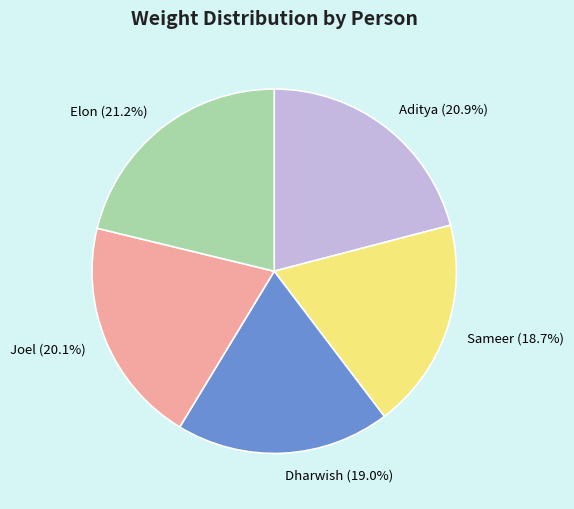

Is it true that Sameer is 19% of the pie?

True